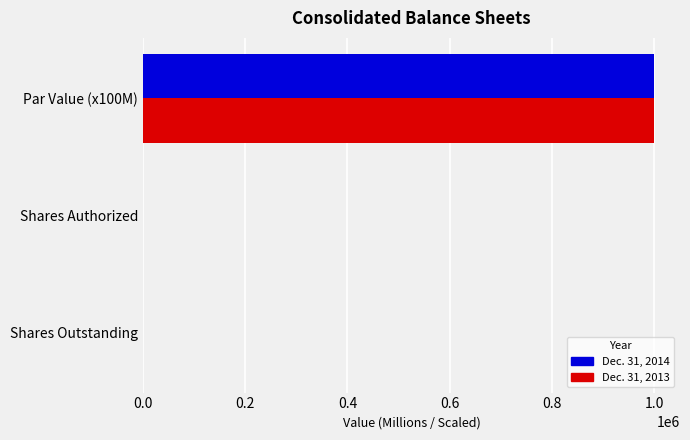

At which category is the sum across all series the highest?

Par Value (x100M)